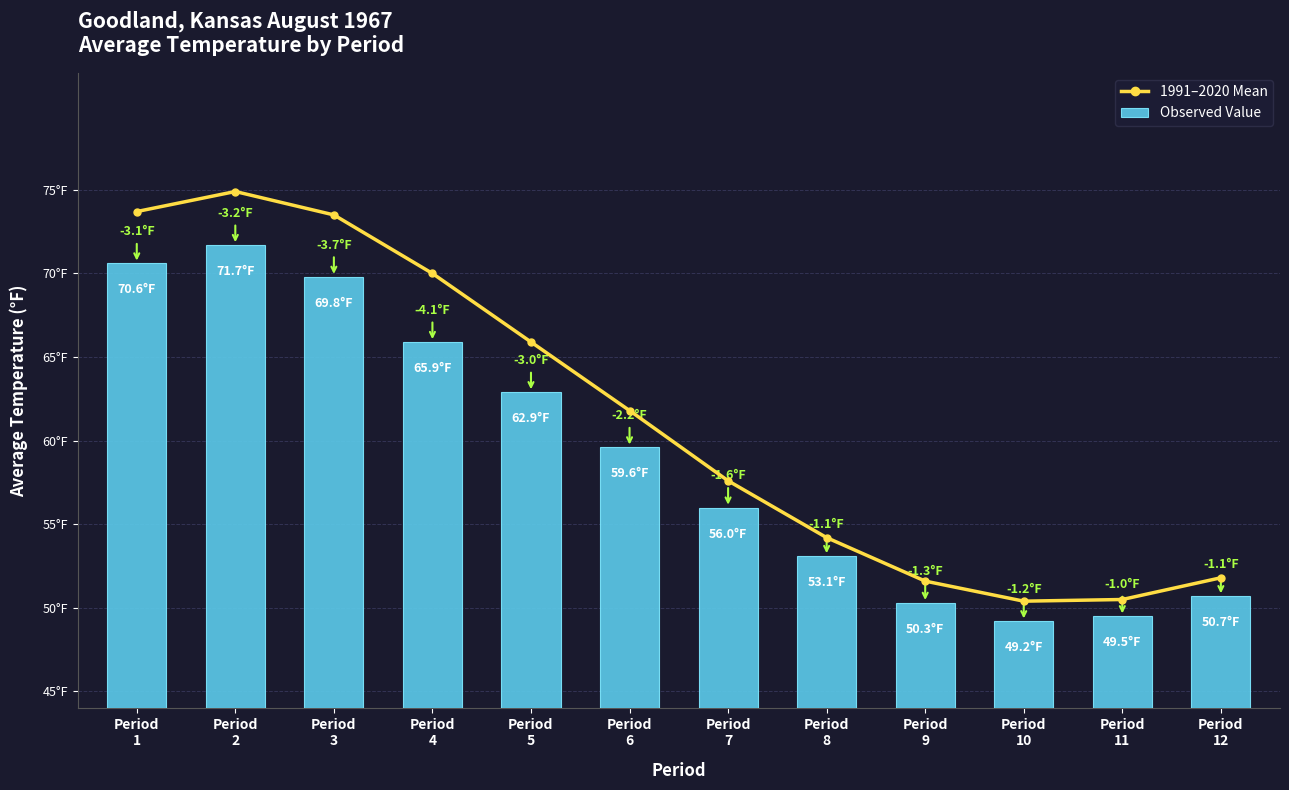

At which category does the chart reach its minimum across all series?

Period
10